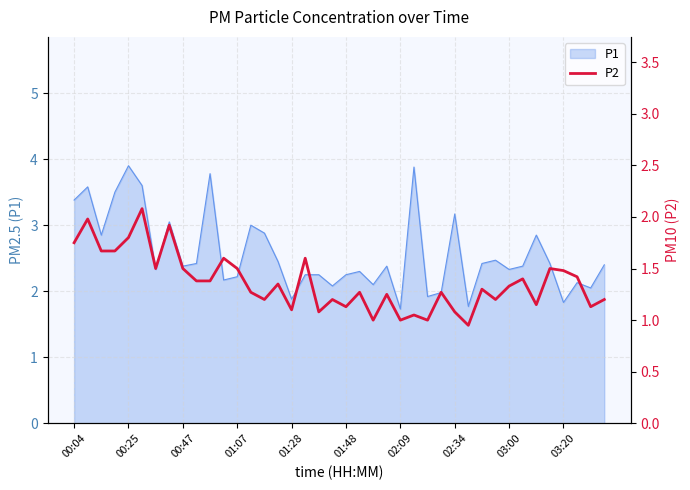

What is the lowest value of the P1 series?

1.7